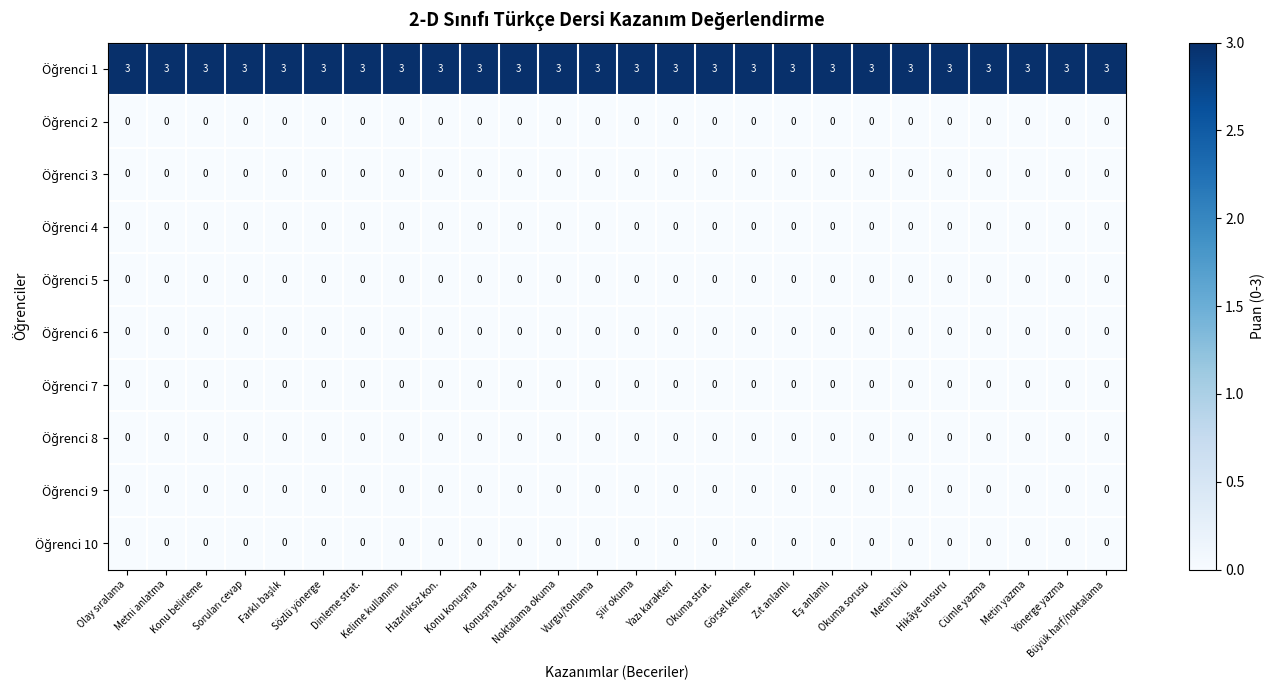

Where is Öğrenci 8 nearest to the value 0?

Olay sıralama